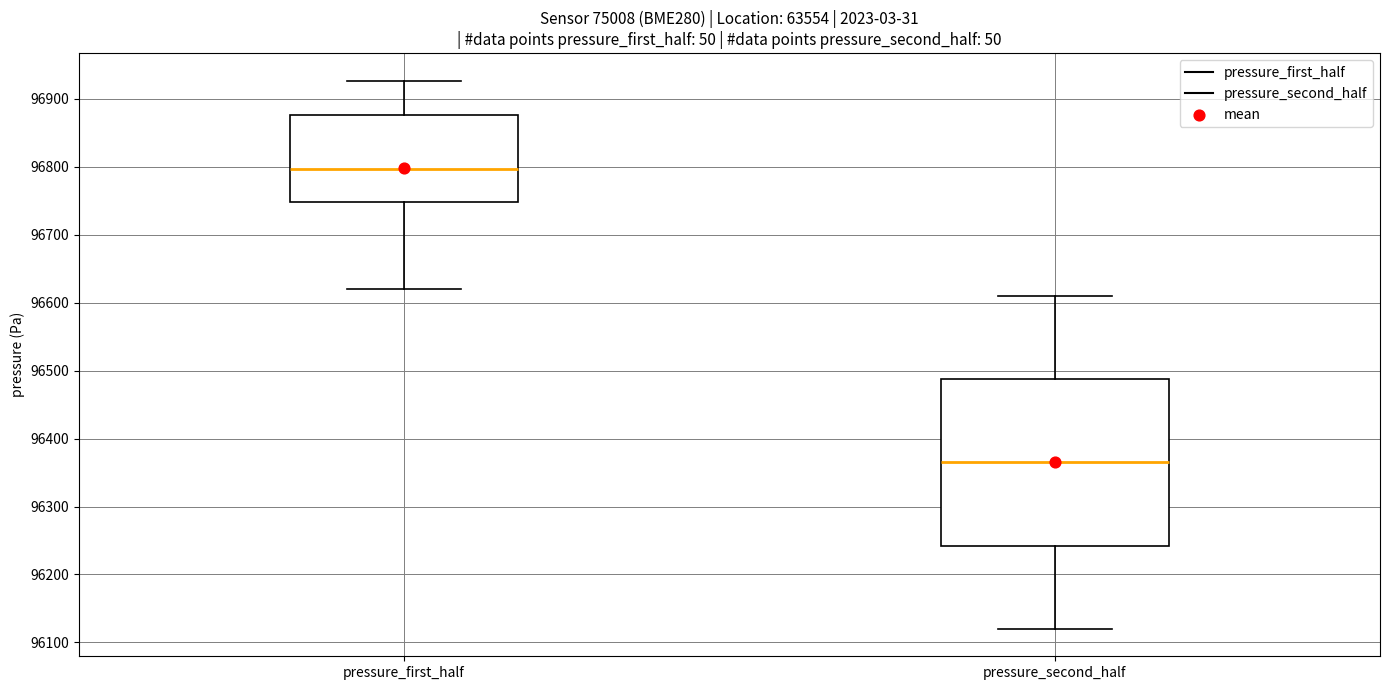

Comparing the boxes themselves (not the whiskers), which one is the tallest?

pressure_second_half